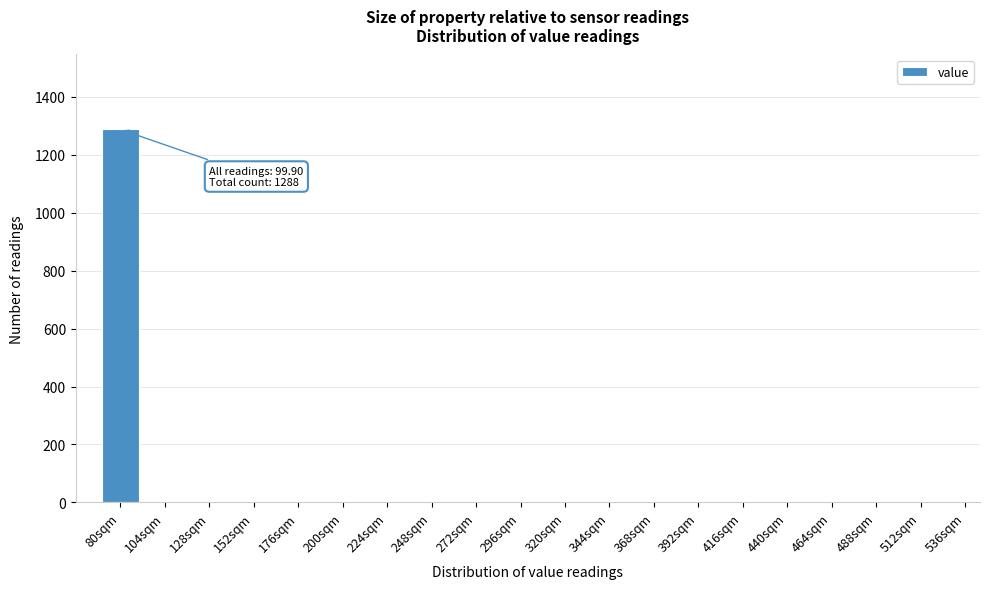

Reading left to right, what are all the values shown in this chart?

80sqm=1288	104sqm=0	128sqm=0	152sqm=0	176sqm=0	200sqm=0	224sqm=0	248sqm=0	272sqm=0	296sqm=0	320sqm=0	344sqm=0	368sqm=0	392sqm=0	416sqm=0	440sqm=0	464sqm=0	488sqm=0	512sqm=0	536sqm=0